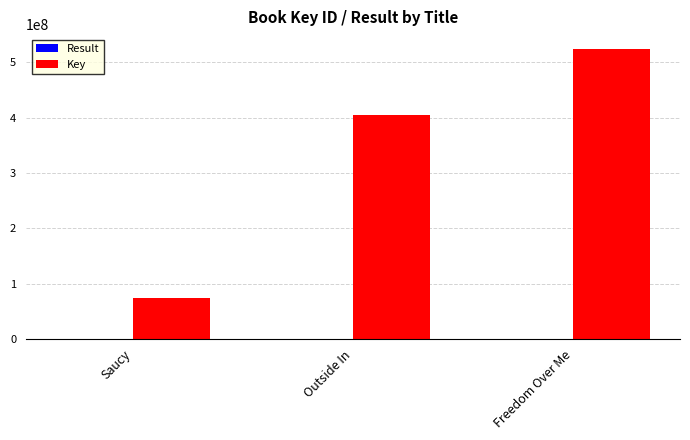

Where is Key nearest to the value 299135216?

Outside In